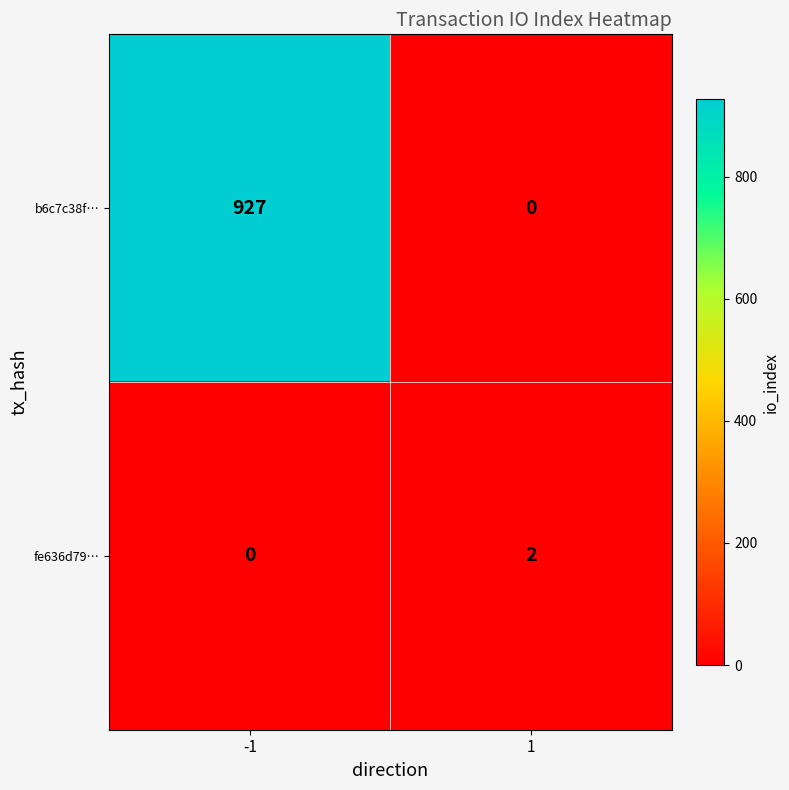

What is the sum of the b6c7c38f… values at -1 and 1?

927